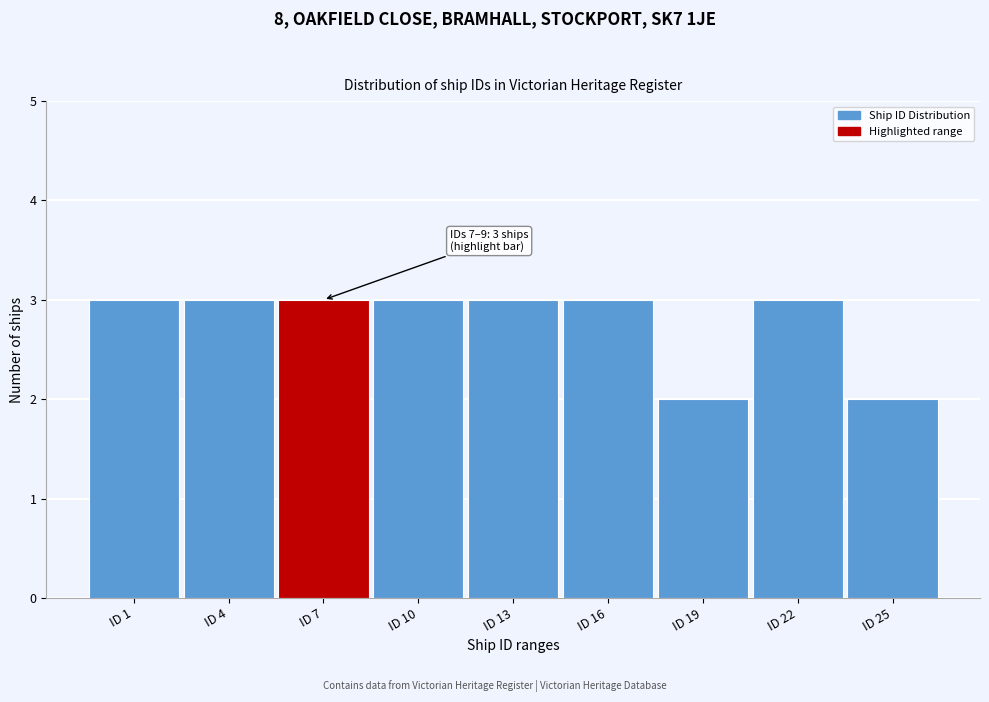

Reading left to right, what are all the values shown in this chart?

ID 1=3	ID 4=3	ID 7=3	ID 10=3	ID 13=3	ID 16=3	ID 19=2	ID 22=3	ID 25=2